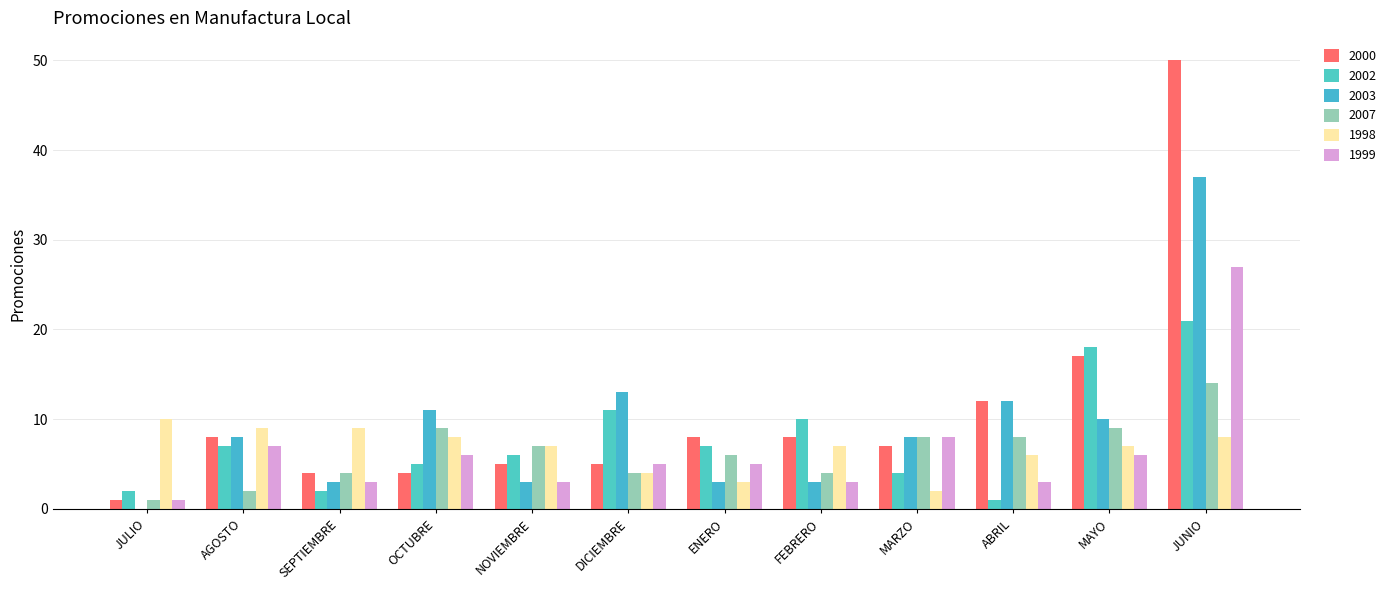

Which category has the lowest value in the 1998 series?

MARZO